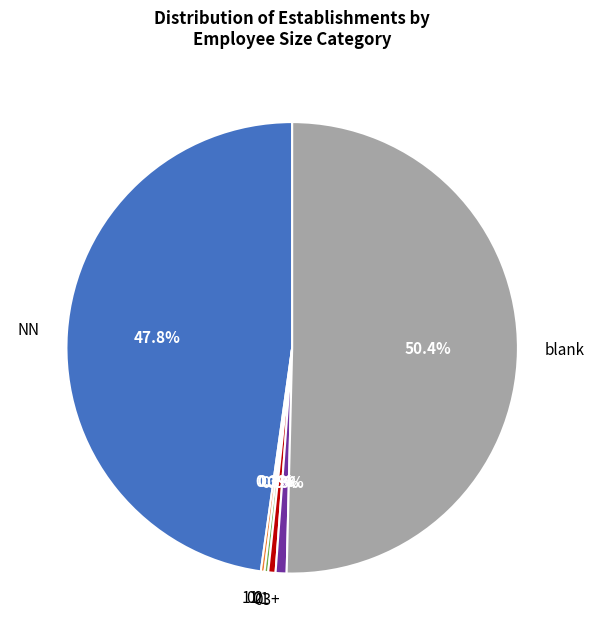

What portion of the pie excludes 01?

99.5%